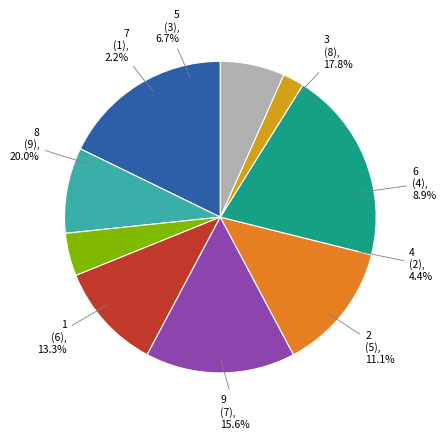

How many slices are in this pie chart?

9